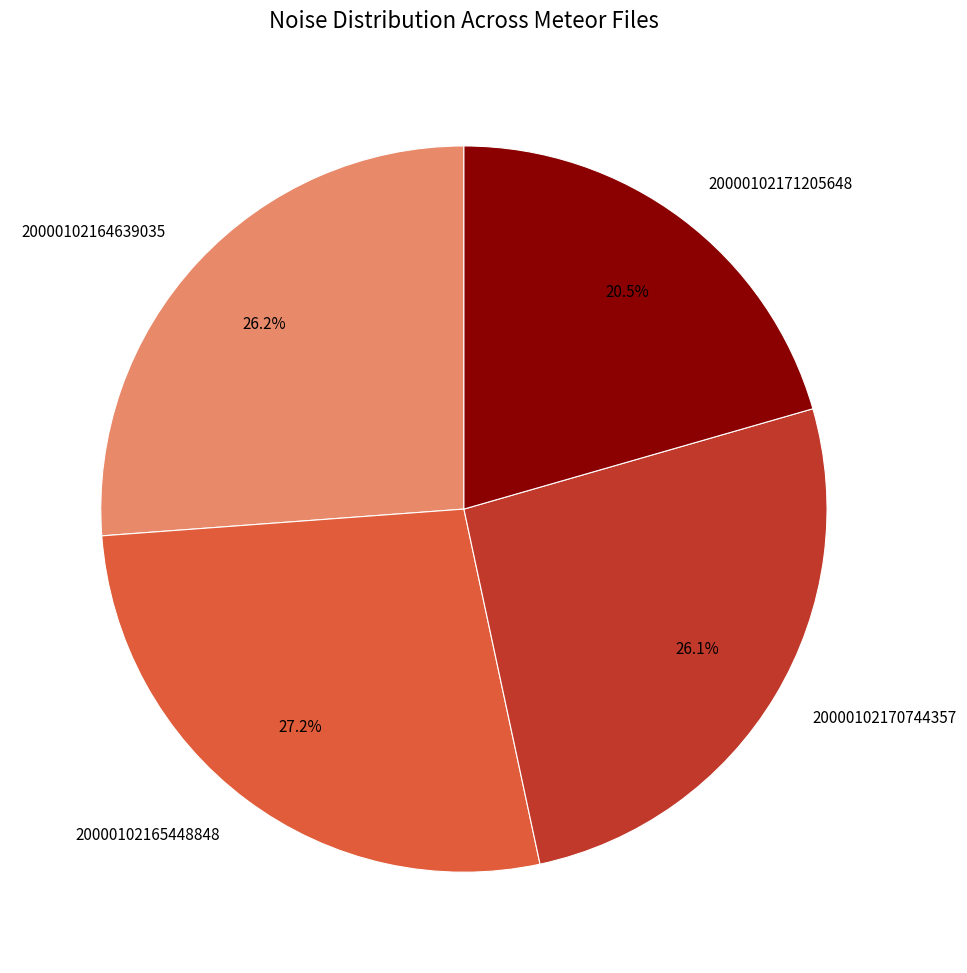

The 20000102165448848 slice represents 14% of the pie. True or false?

False